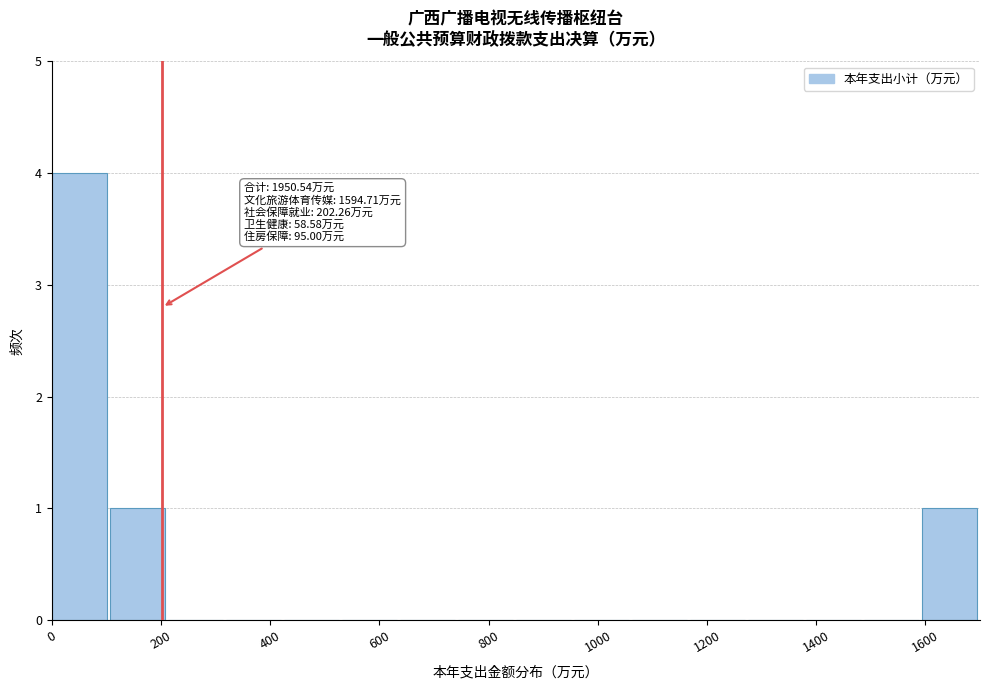

Over which range of the x-axis is the bar tallest?

0 to 100